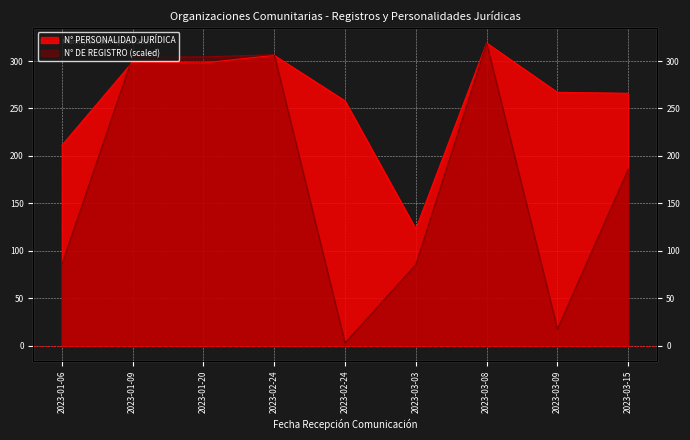

How many values in the N° PERSONALIDAD JURÍDICA series exceed 267?

4